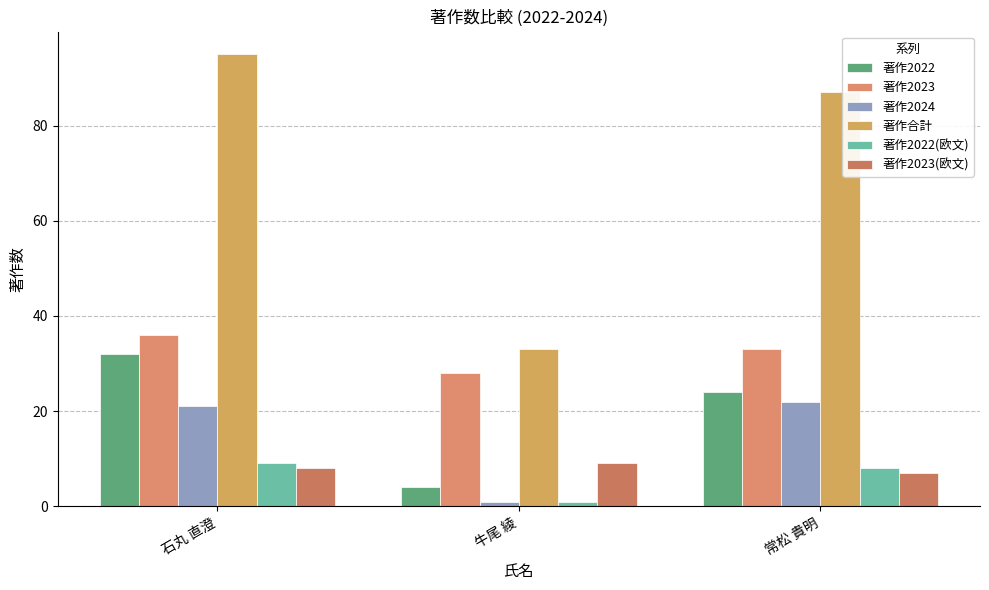

What is the lowest value of the 著作合計 series?

33